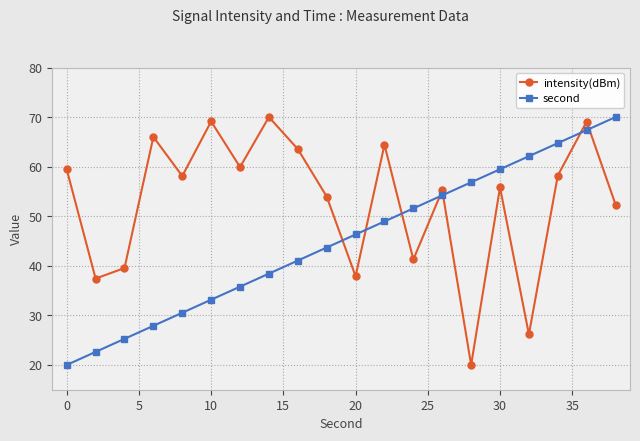

Is this an area chart (filled region under the line)?

No